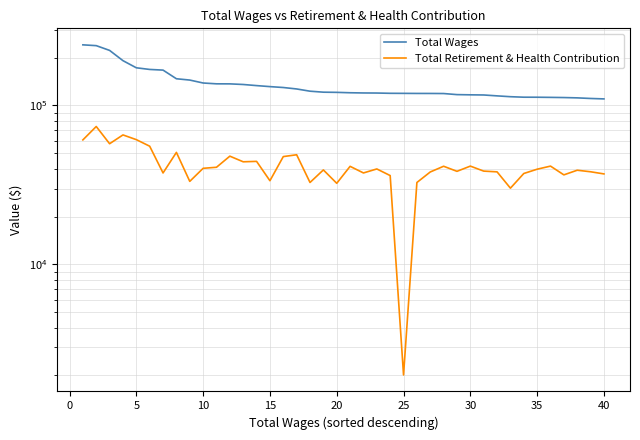

At how many categories does at least one series exceed 171623?

5